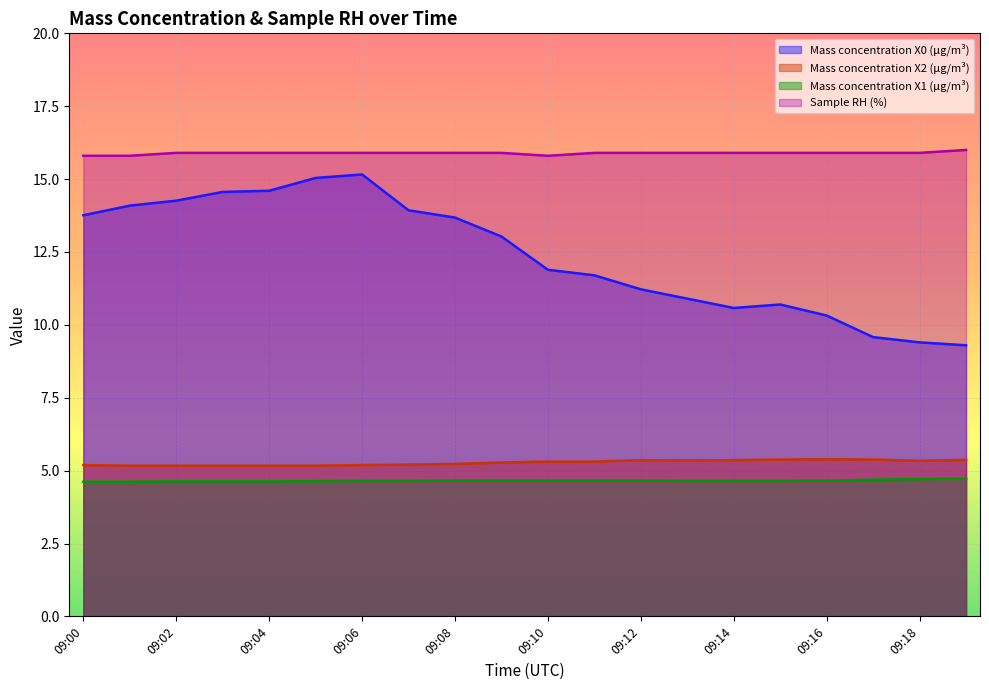

Which has a higher value, 09:01 or 09:09?

09:01